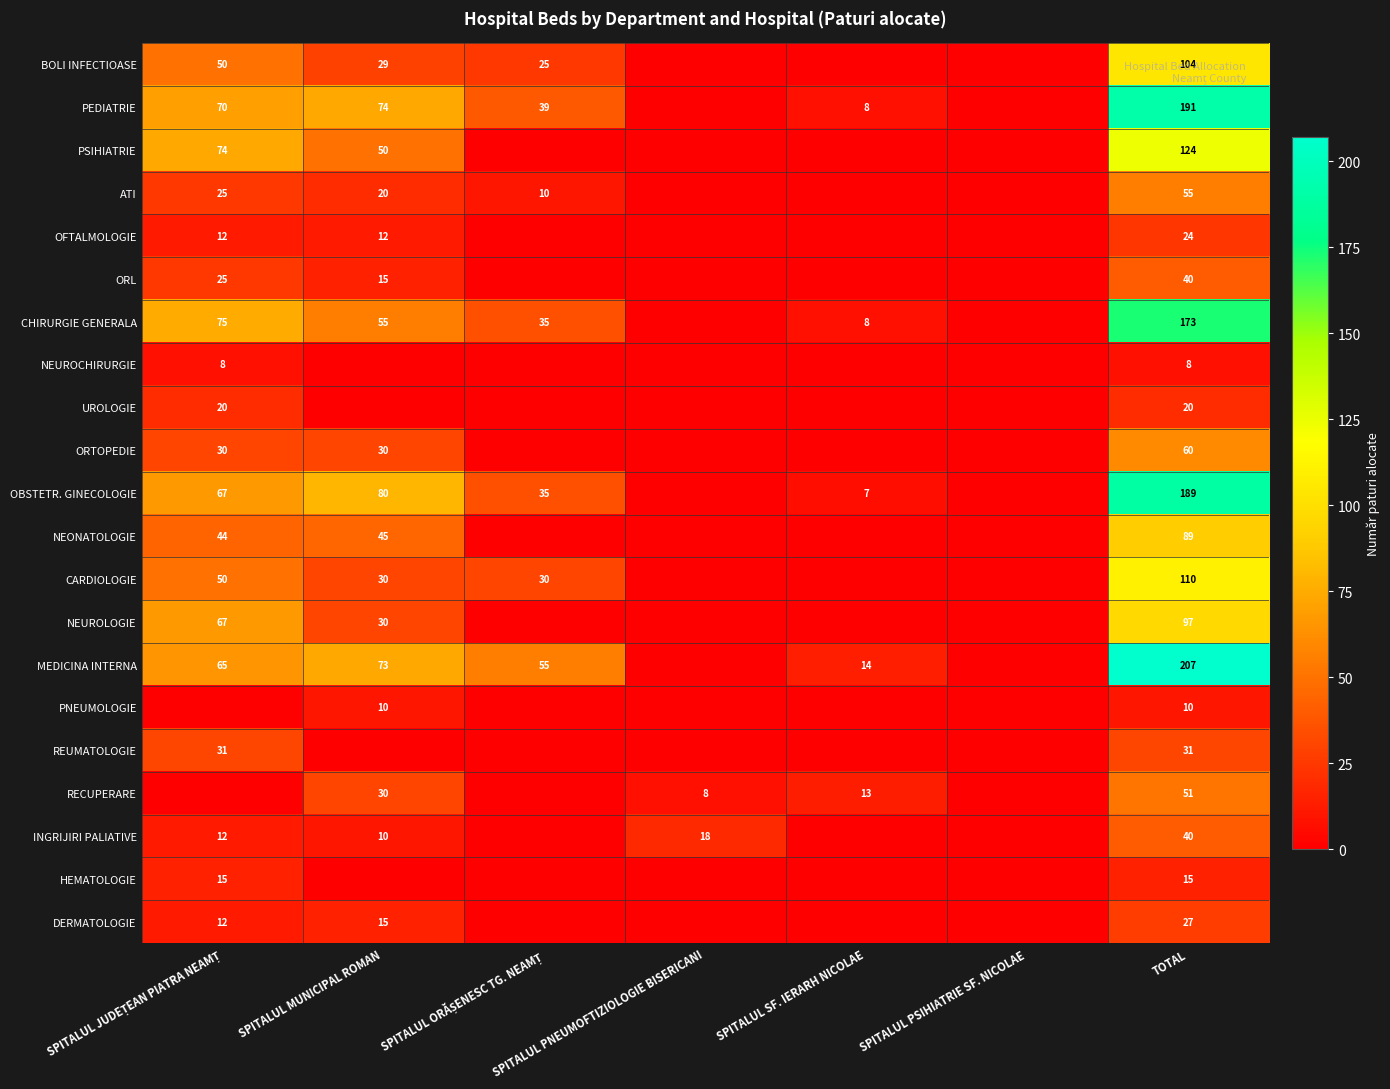

What is the greatest value displayed?

207